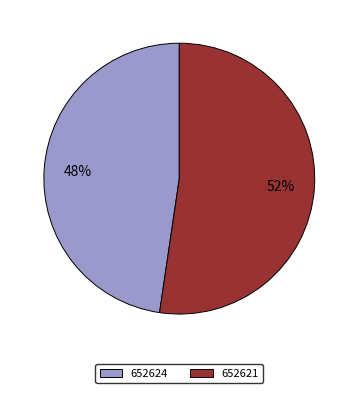

How many segments does this pie chart have?

2